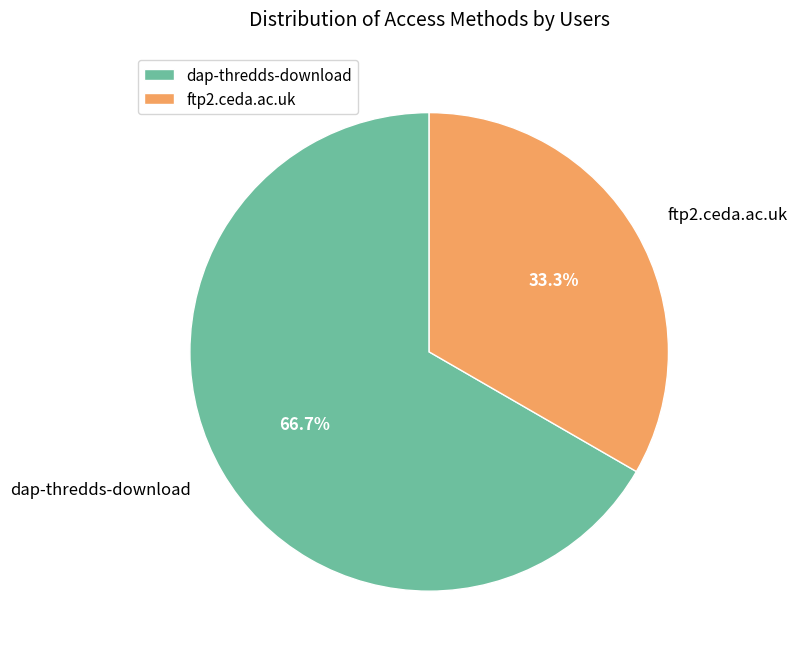

How many segments does this pie chart have?

2